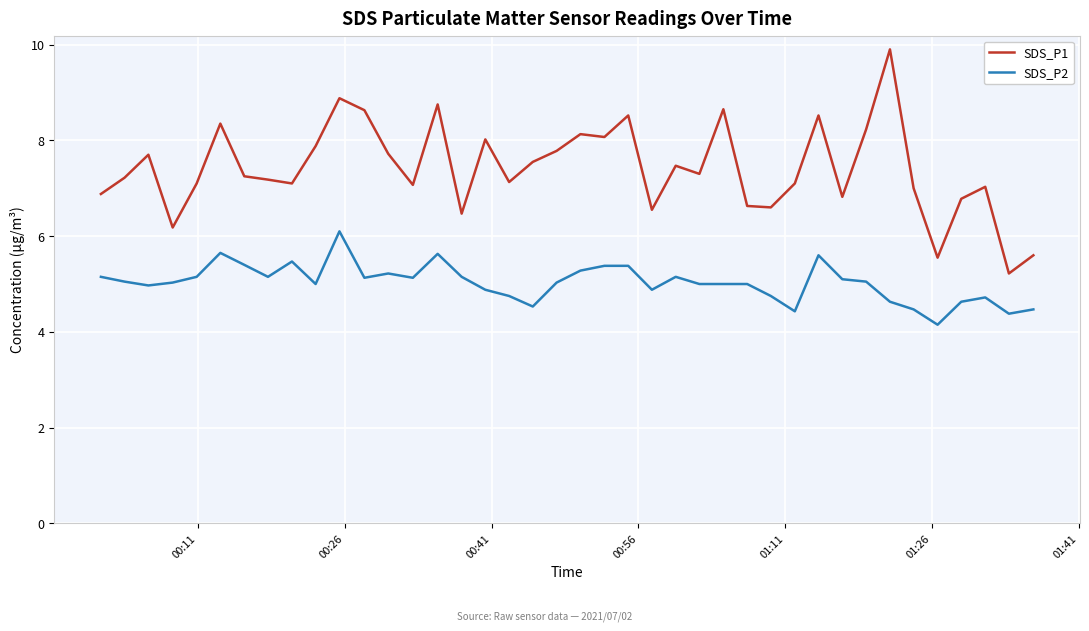

What is the maximum value shown in the chart?

9.9